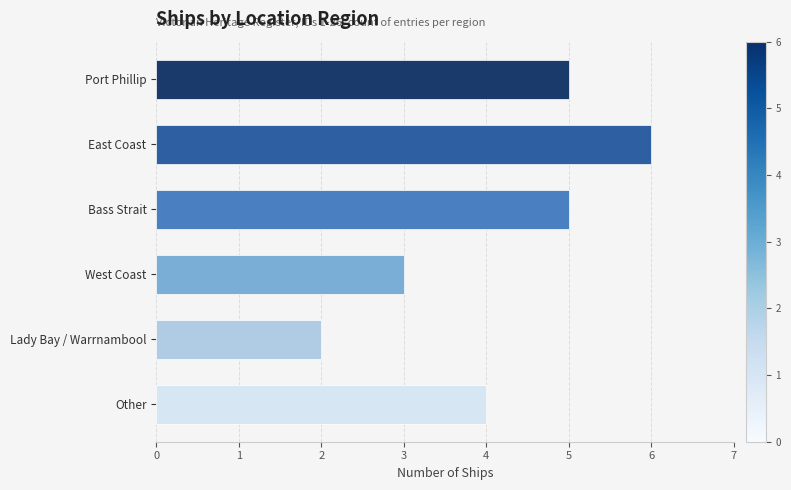

What position from the top is Lady Bay / Warrnambool?

5